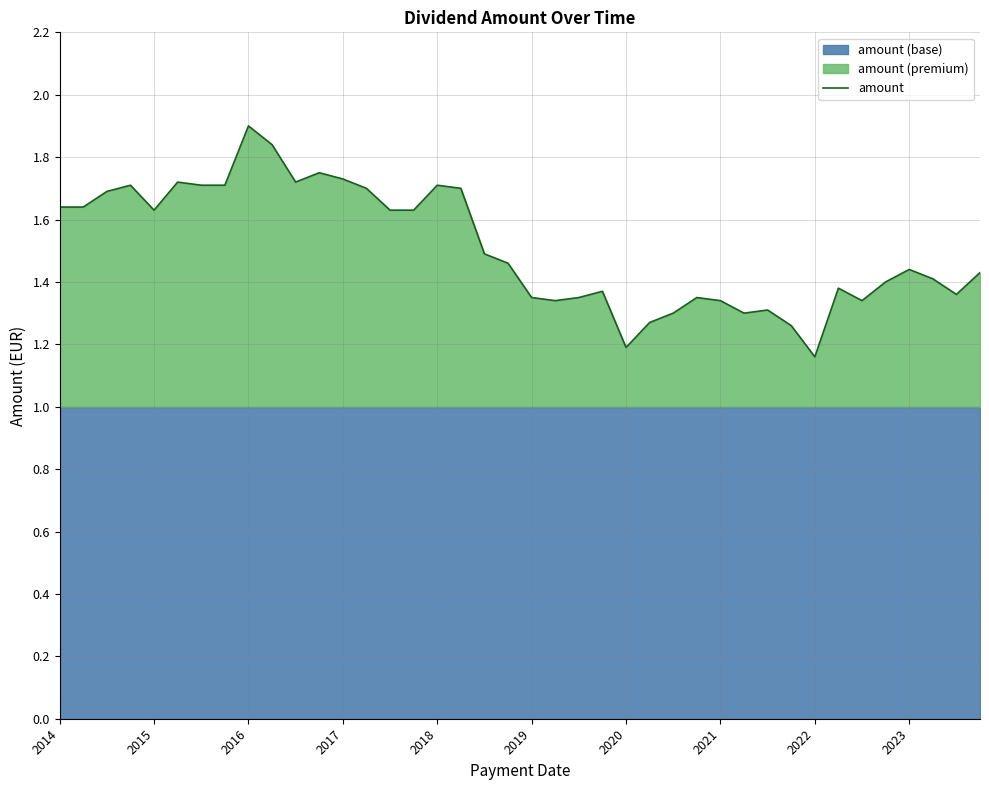

The value of amount at 2022 is 0.4. True or false?

False